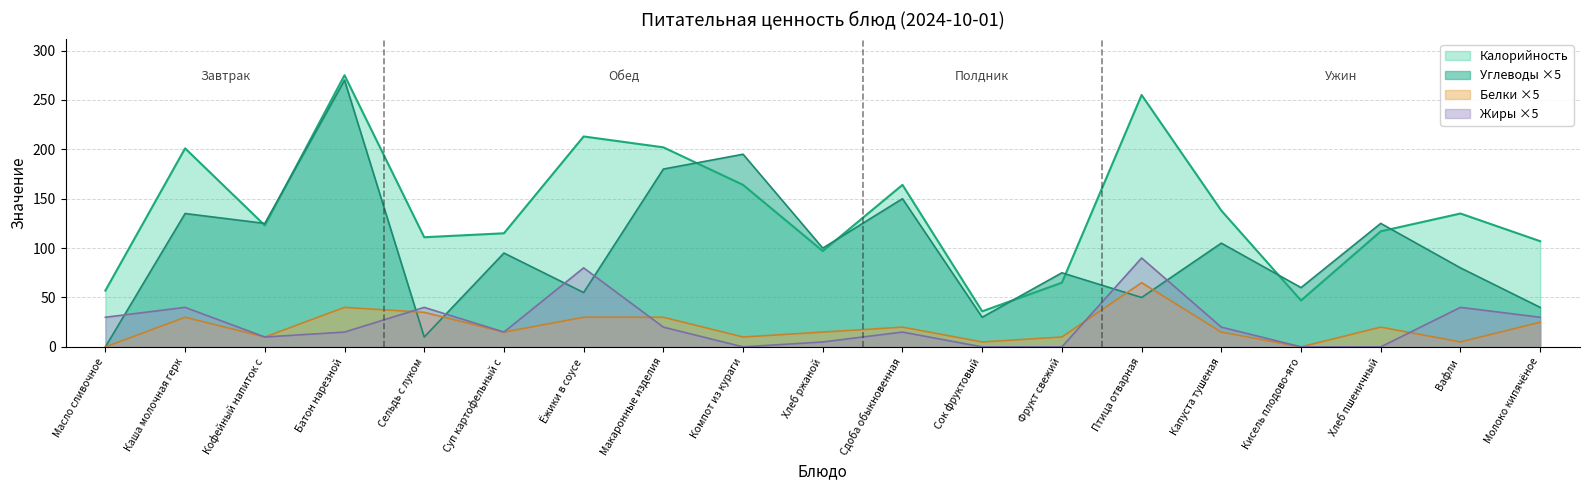

Is it true that Углеводы equals 12 at Молоко кипячёное?

False